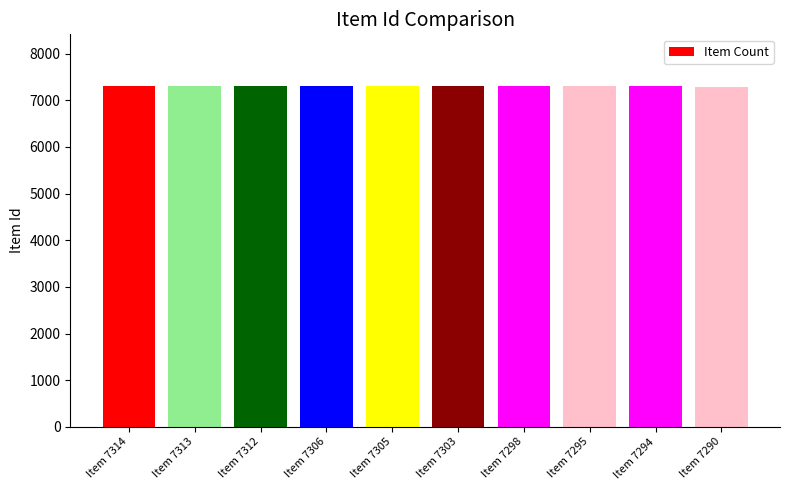

How many data points are less than 7305?

5